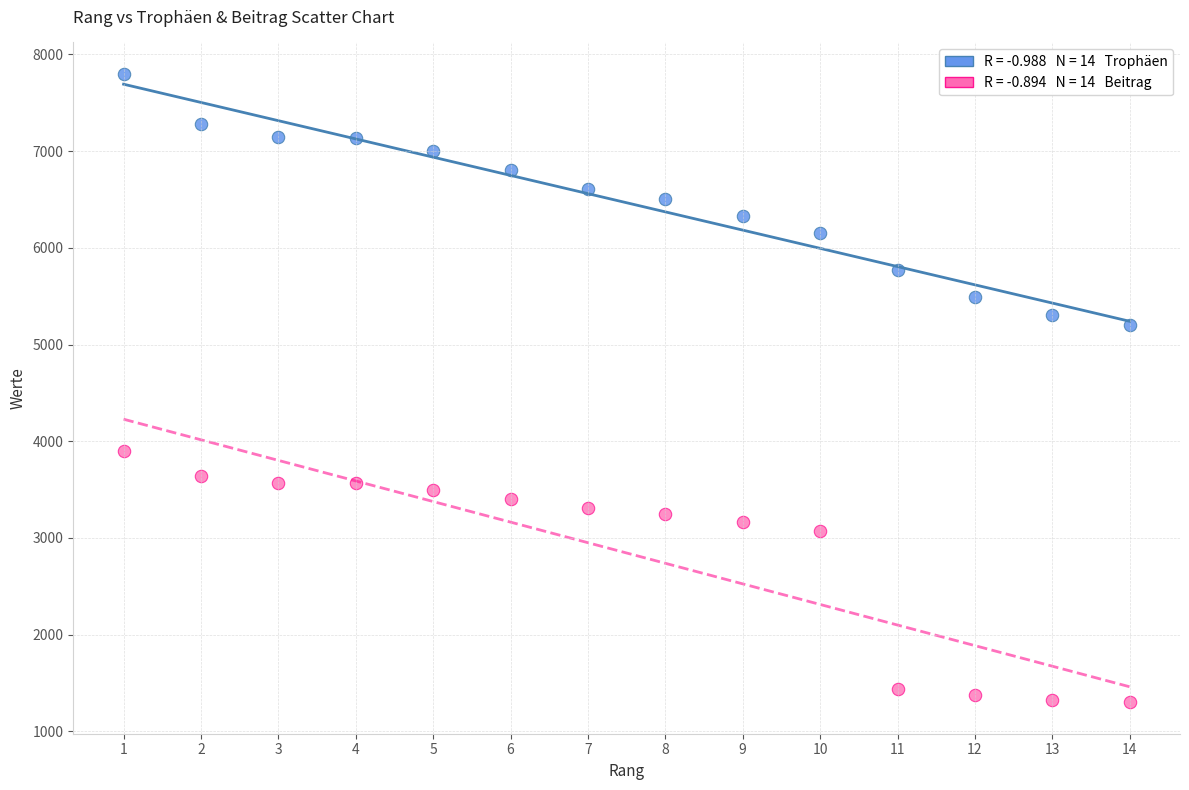

Across all data points, what is the range of Y values (max minus min)?

6499